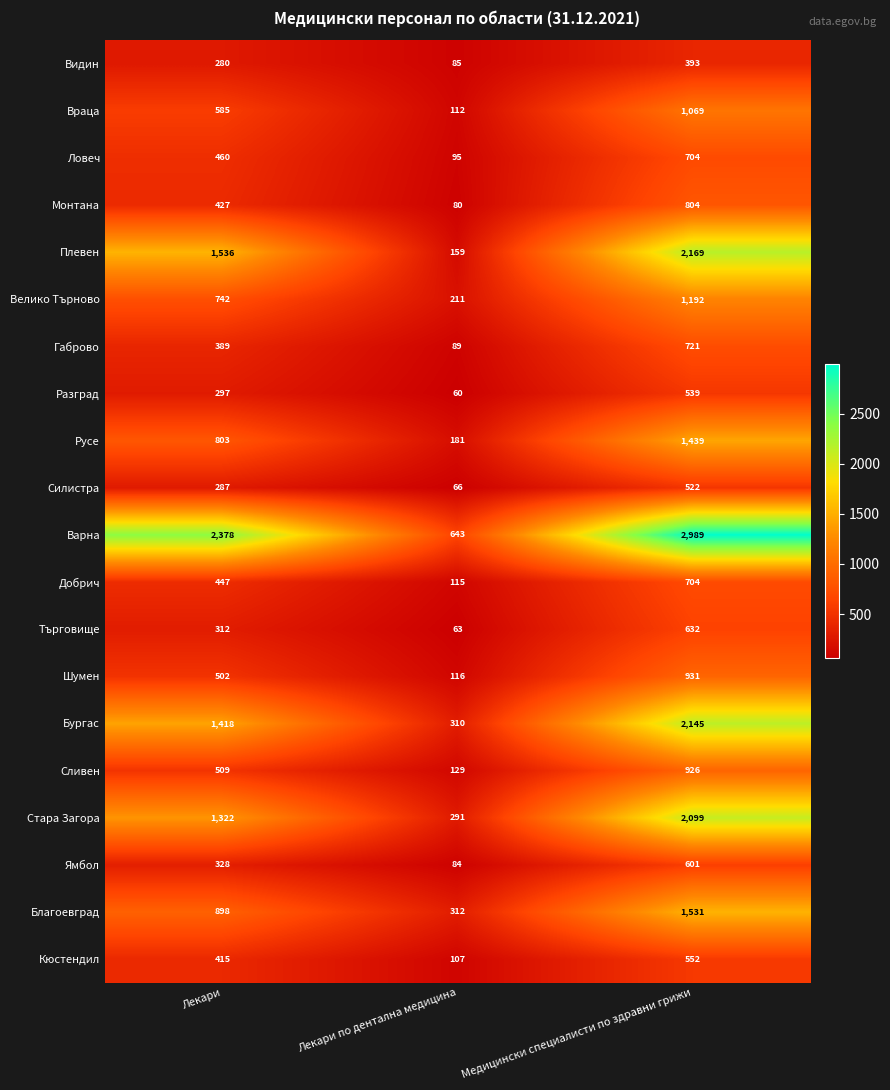

Is the value of Ловеч at Лекари greater than the value of Видин at Лекари по дентална медицина?

Yes